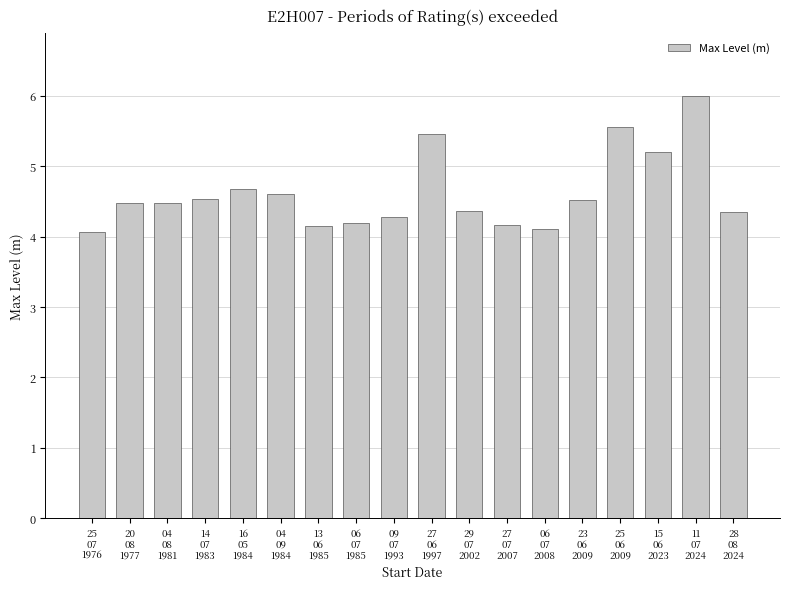

What is the maximum value shown in the chart?

6.0